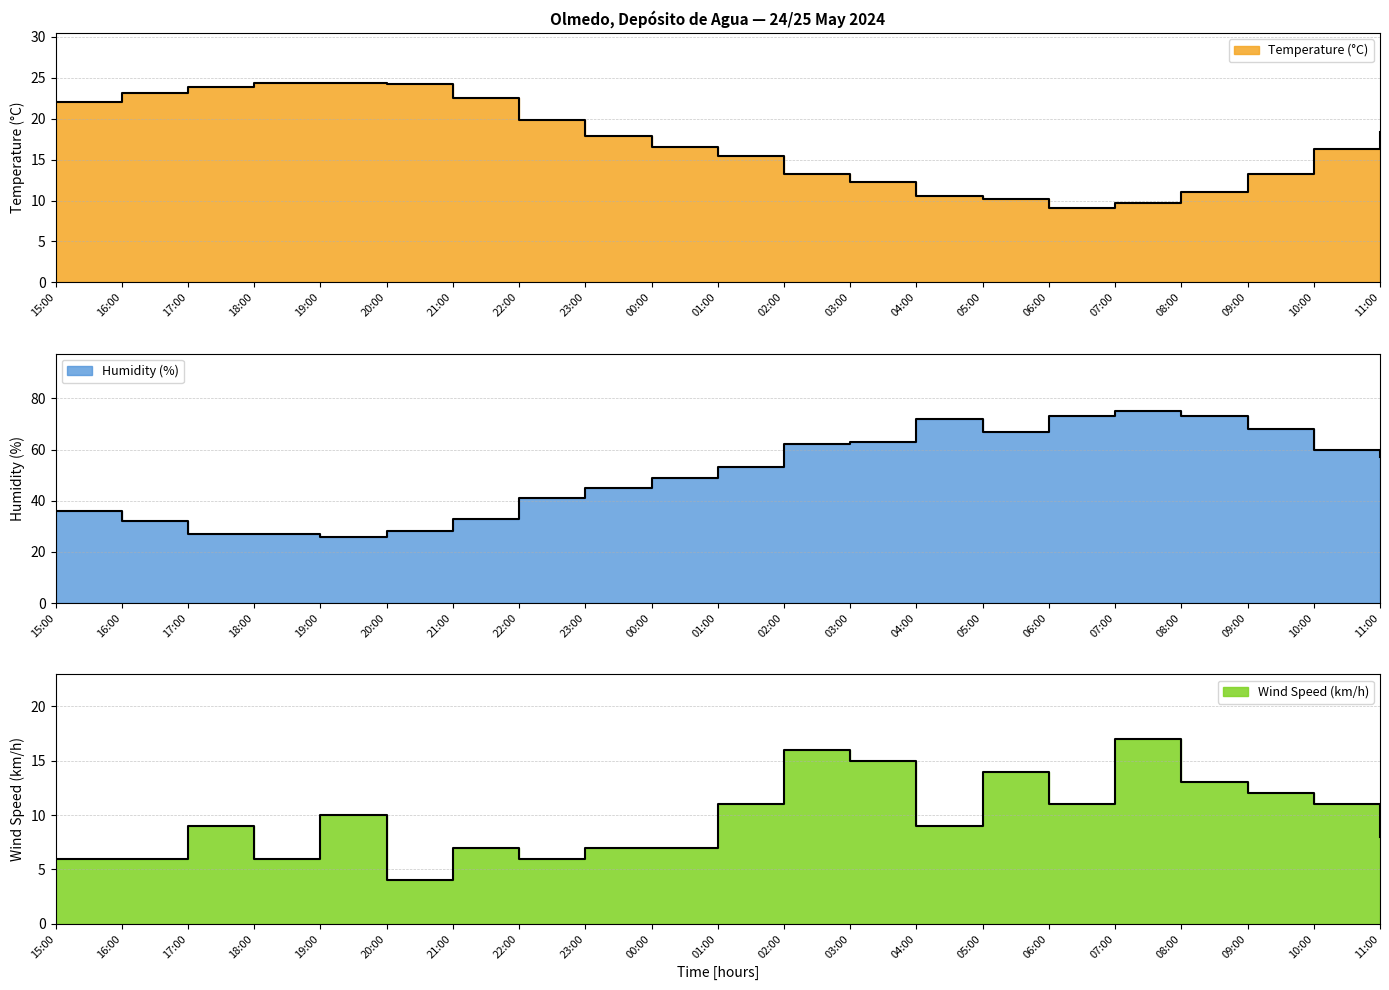

Is it true that Wind Speed (km/h) equals 10.0 at 19:00?

True